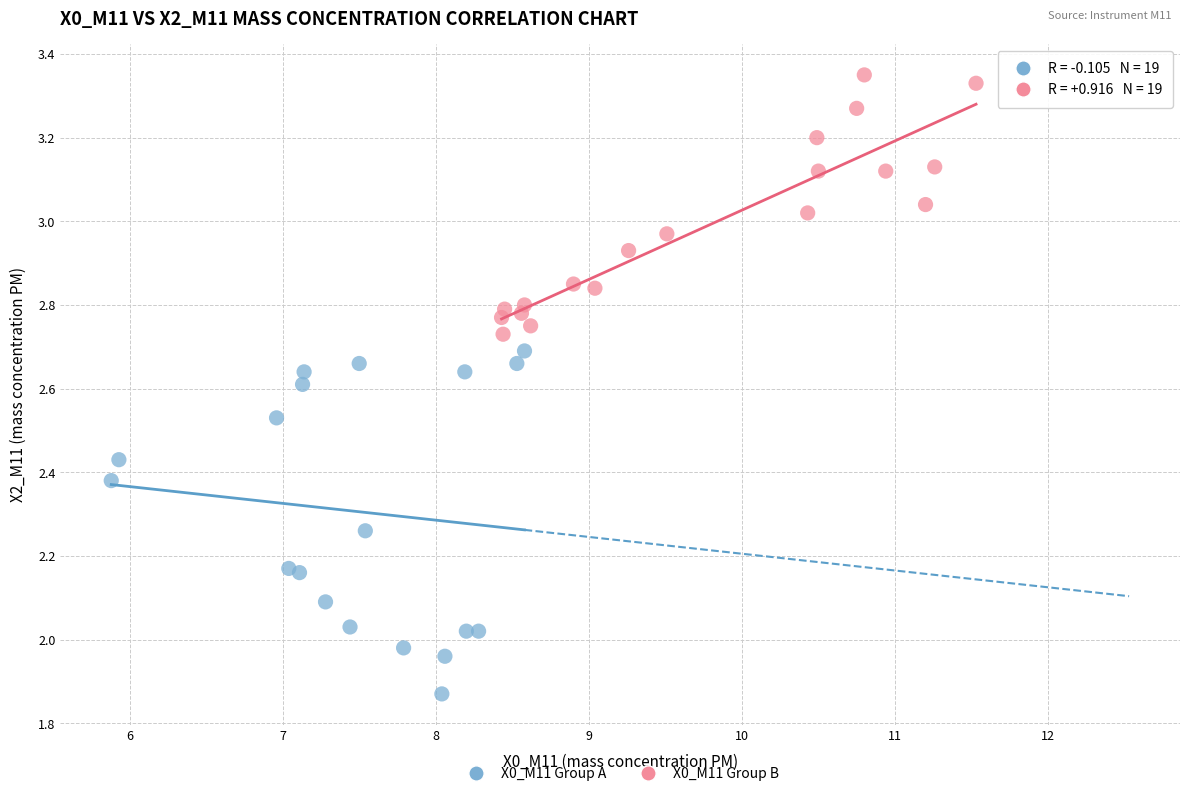

What are all the series names shown in the legend?

X0_M11 Group A, X0_M11 Group B